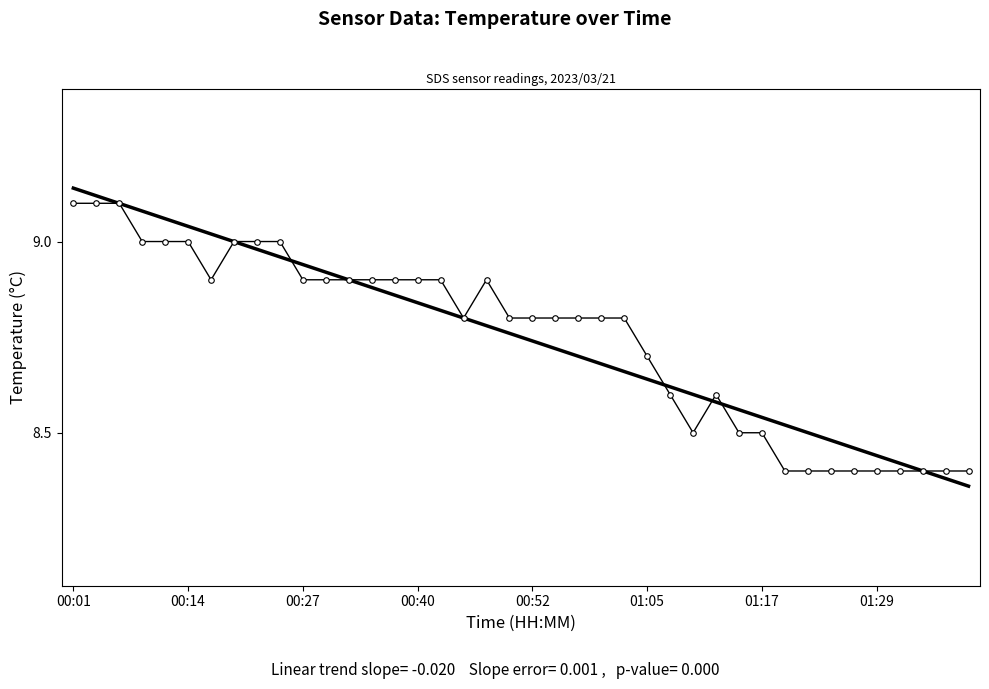

Count the values in the range 8 to 9.

37